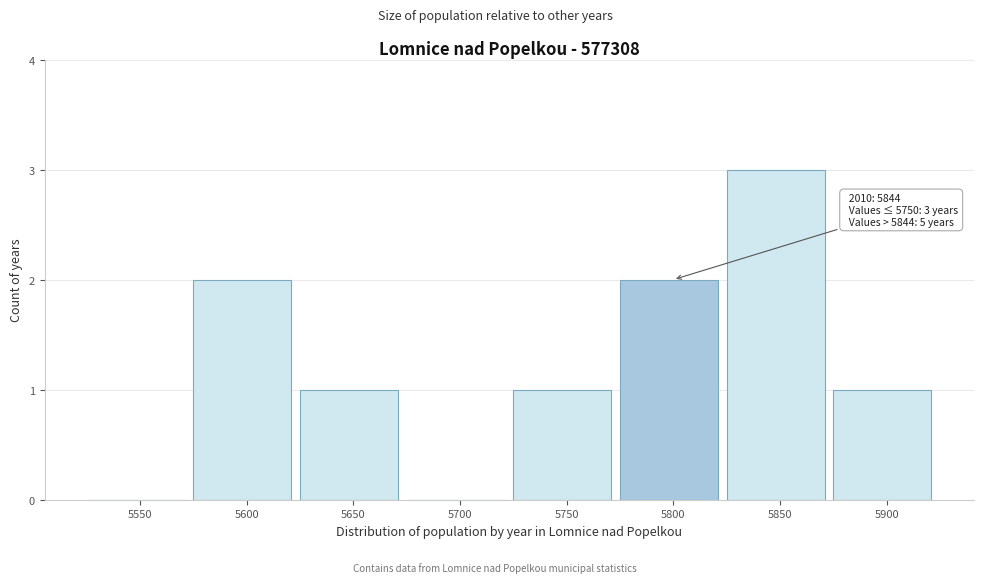

Reading left to right, list all the values displayed in this chart.

5550=0	5600=2	5650=1	5700=0	5750=1	5800=2	5850=3	5900=1